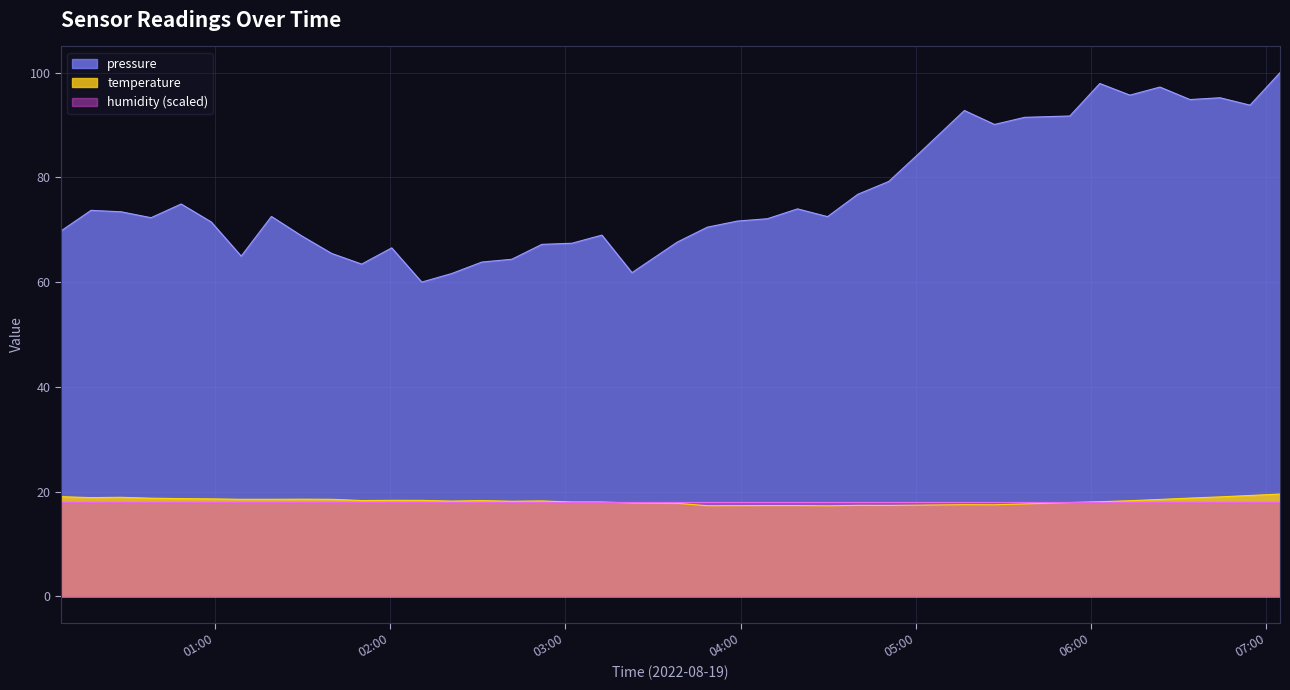

At which label does pressure reach its minimum?

2022-08-19T02:10:51